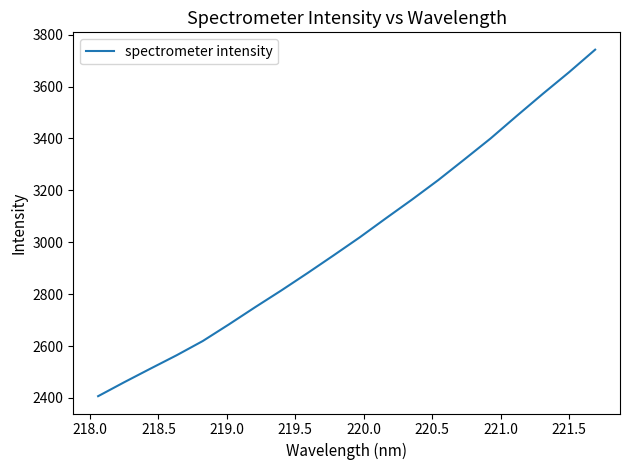

What is the maximum value shown in the chart?

3742.2